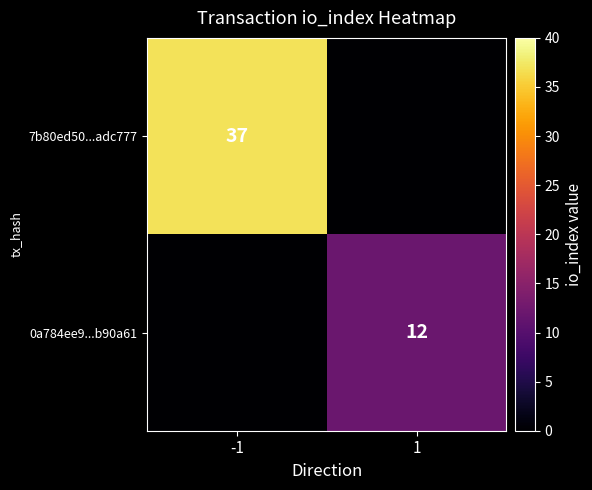

True or false: 0a784ee9...b90a61 has a value of 7 at 1.

False